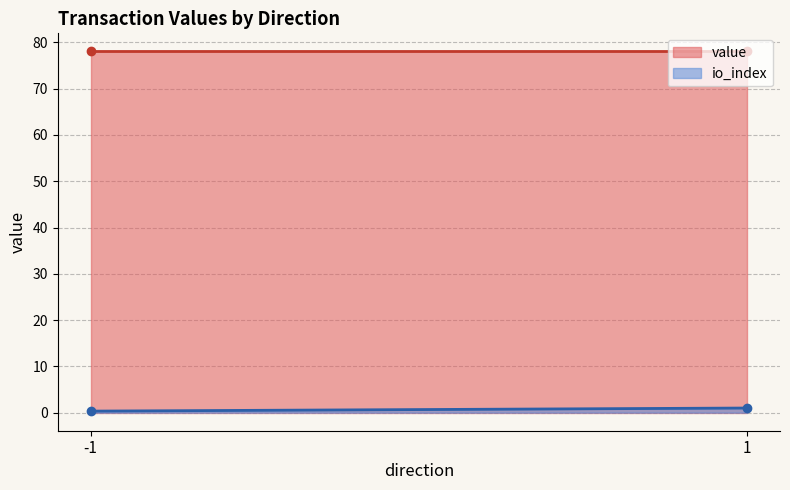

What is the total value across all series at -1?

78.4